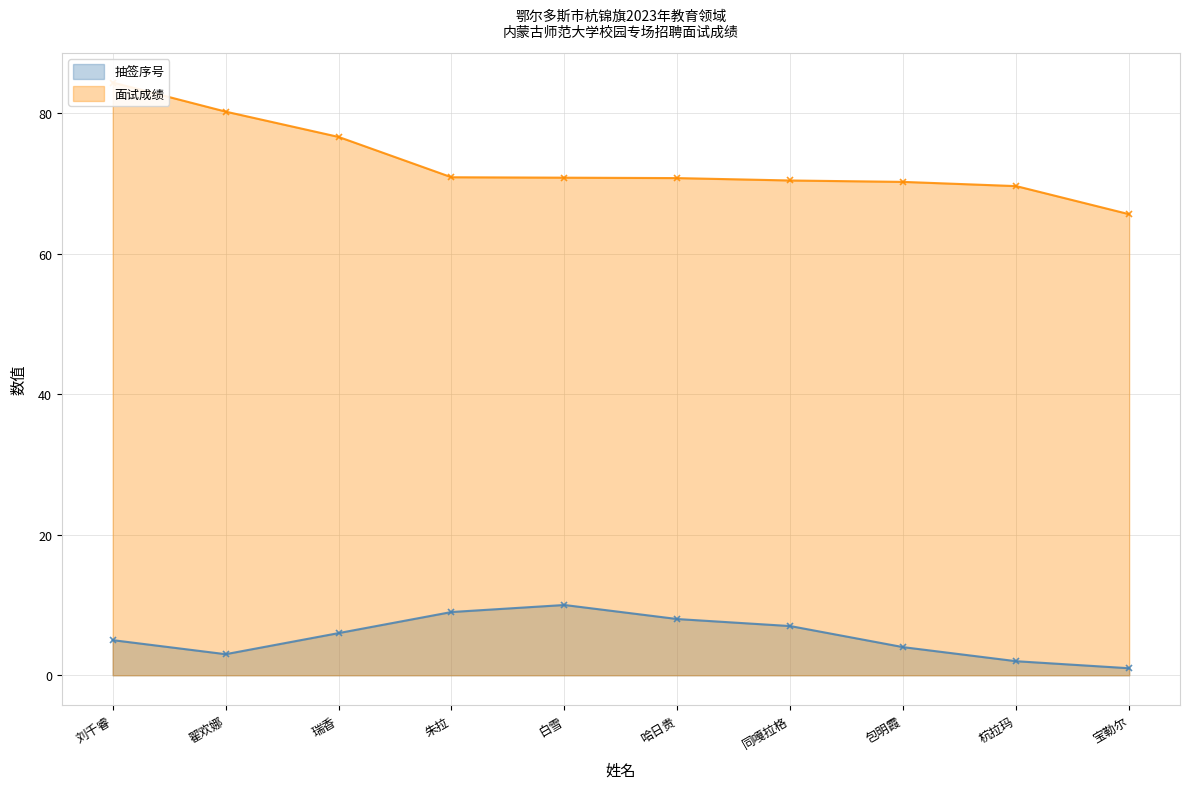

Between 瑞香 and 包明霞, which series saw the biggest shift?

面试成绩